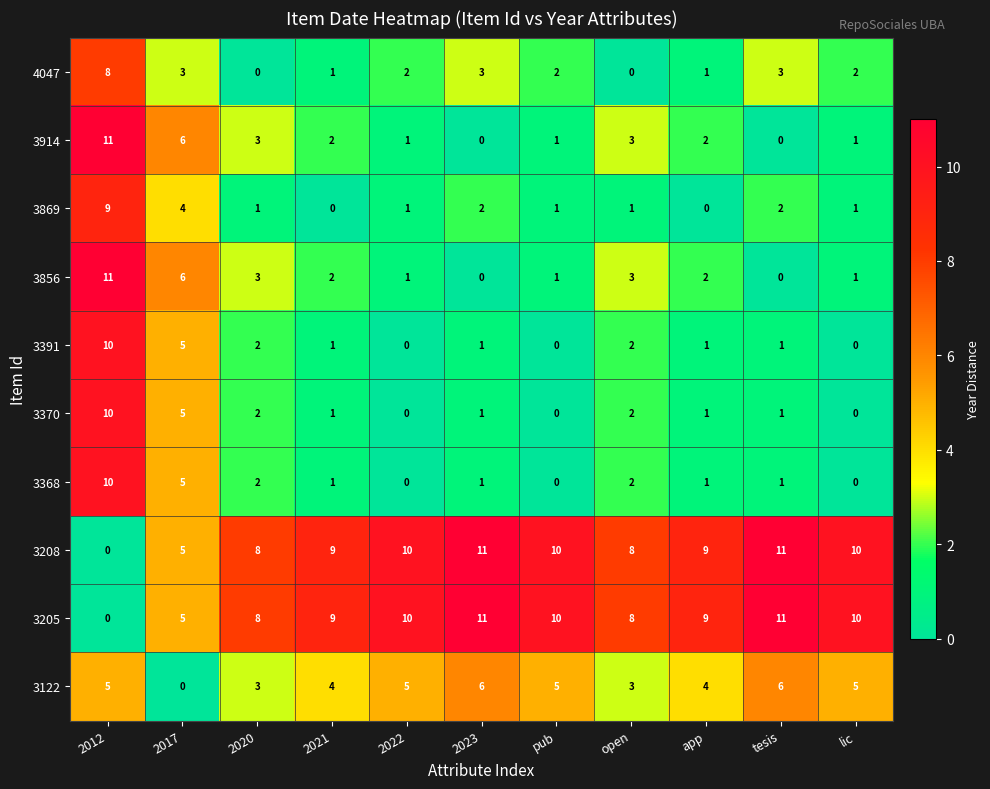

Where is 3370 nearest to the value 5?

2017